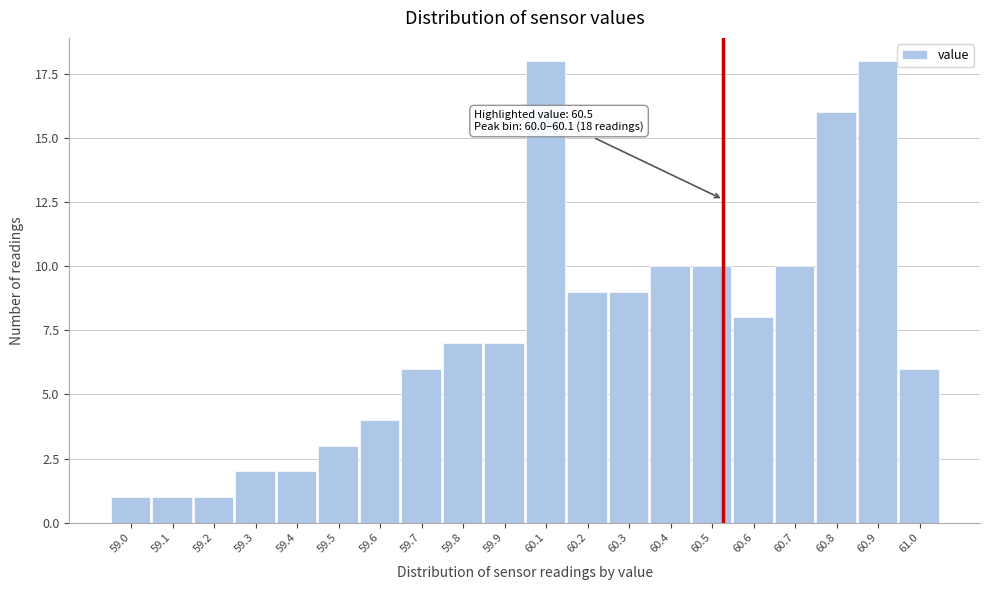

Reading right to left, what are all the values shown in this chart?

61.0=6	60.9=18	60.8=16	60.7=10	60.6=8	60.5=10	60.4=10	60.3=9	60.2=9	60.1=18	59.9=7	59.8=7	59.7=6	59.6=4	59.5=3	59.4=2	59.3=2	59.2=1	59.1=1	59.0=1